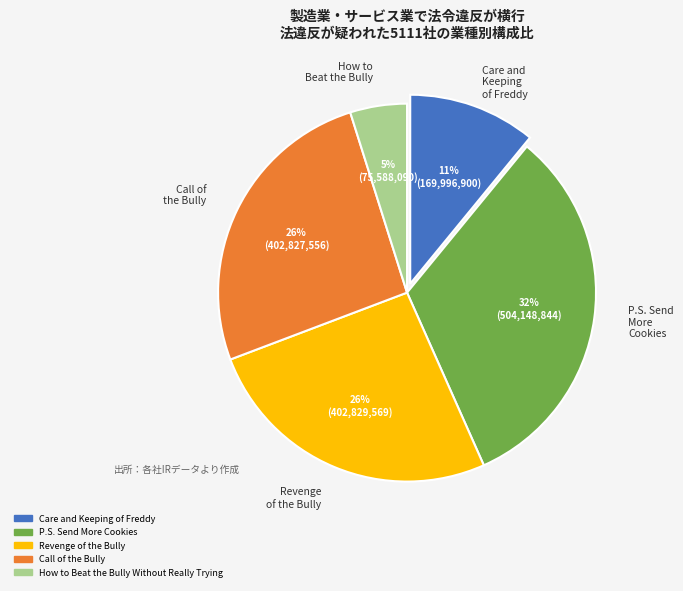

To the nearest percent, what portion does Call of the Bully represent?

26%